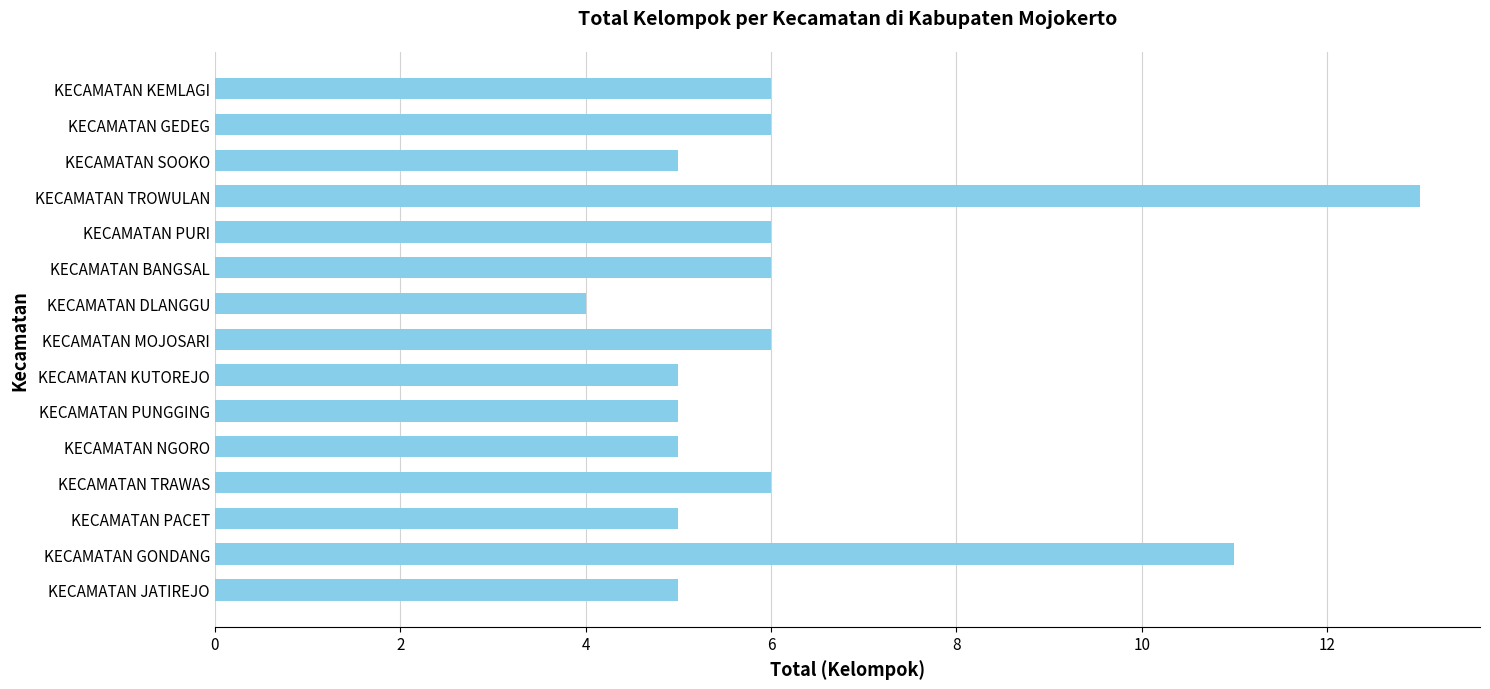

Approximately how many times larger is the value at KECAMATAN MOJOSARI compared to KECAMATAN NGORO?

1.2